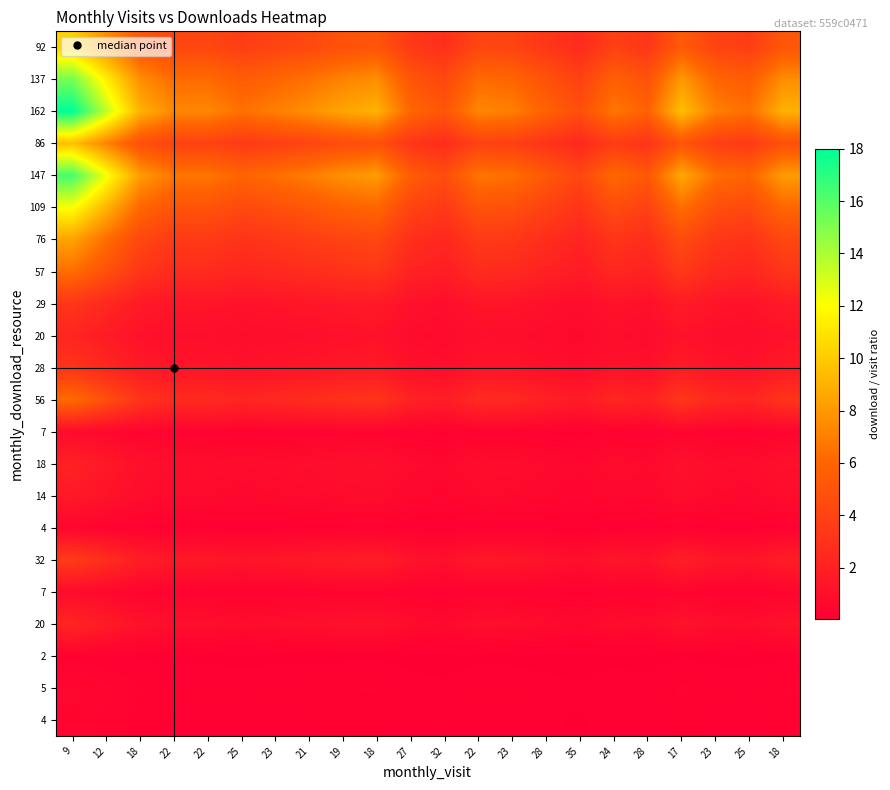

How many distinct data groups are displayed?

22